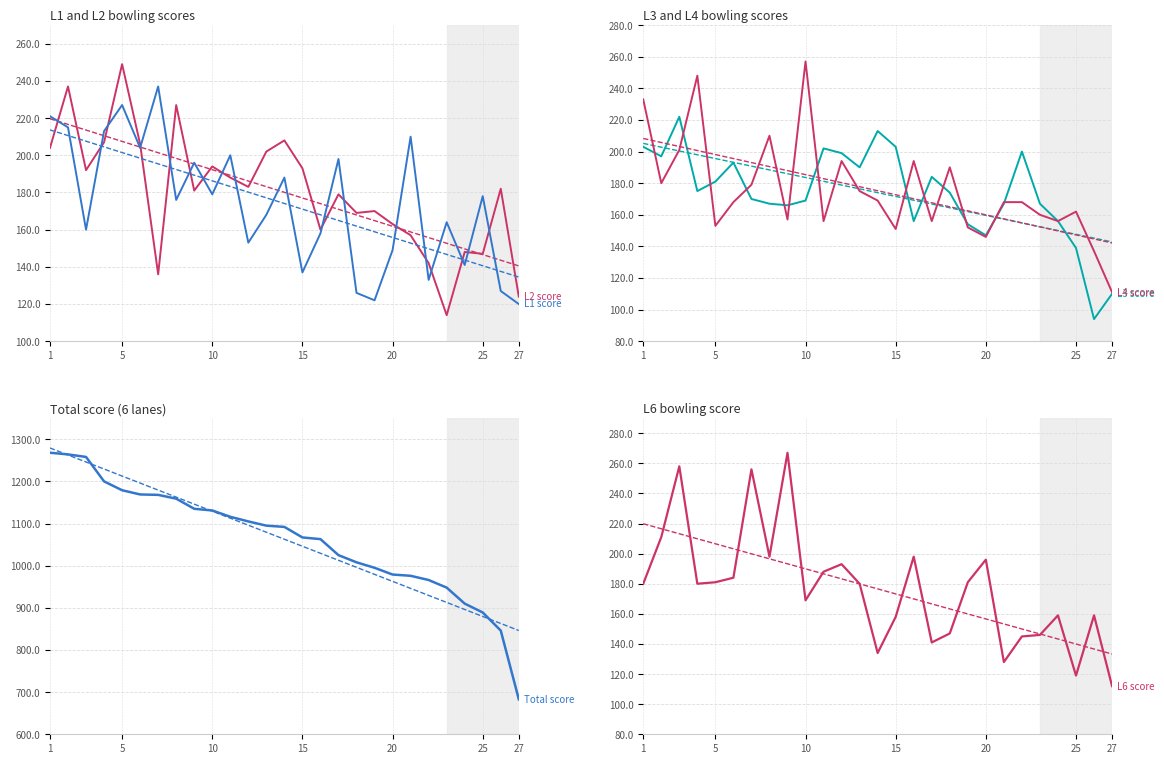

What are all the series names shown in the legend?

L2 score, L1 score, L3 score, L4 score, Total score, L6 score